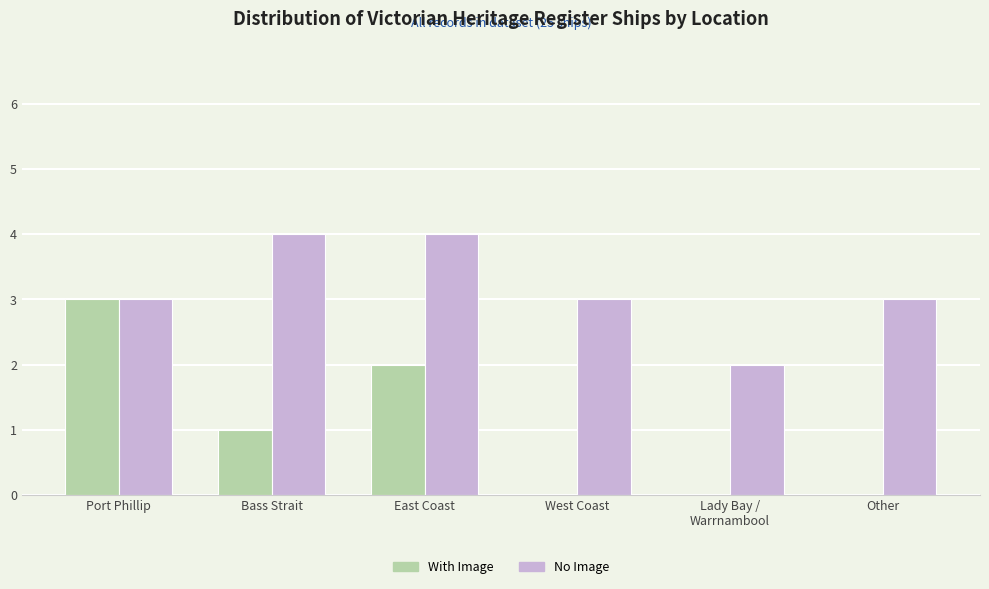

Are the bars horizontal?

No